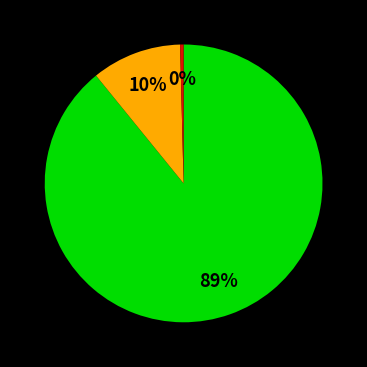

Is there a majority slice in this chart?

Yes